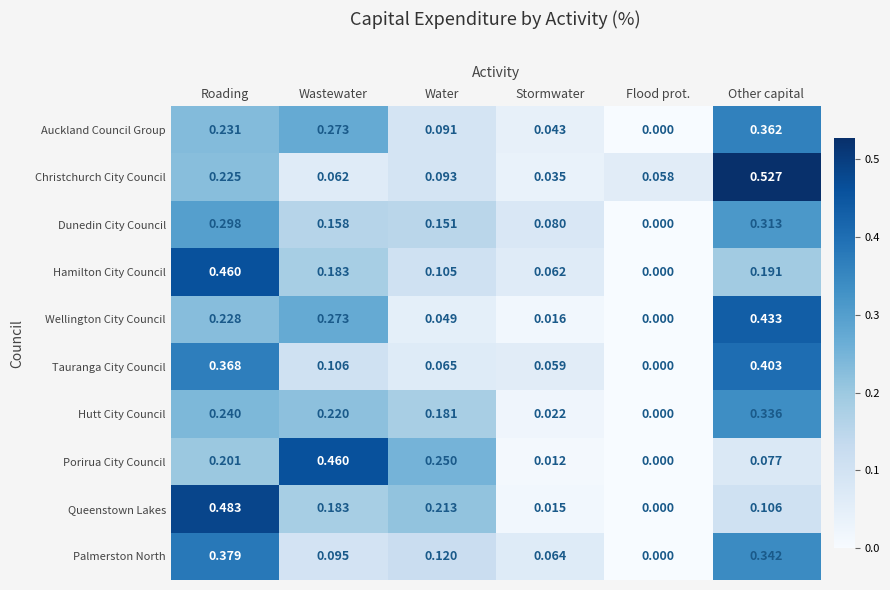

Which series has the largest range (max minus min)?

Christchurch City Council